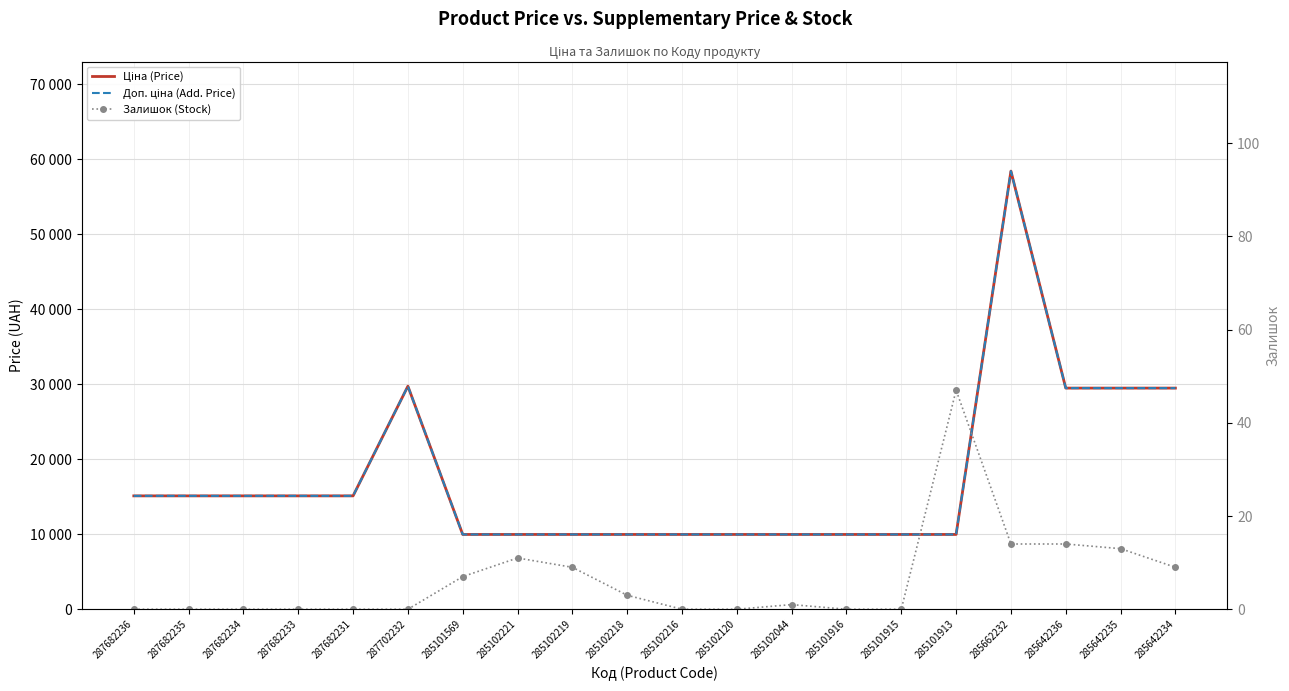

Which series has the largest range (max minus min)?

Ціна (Price)